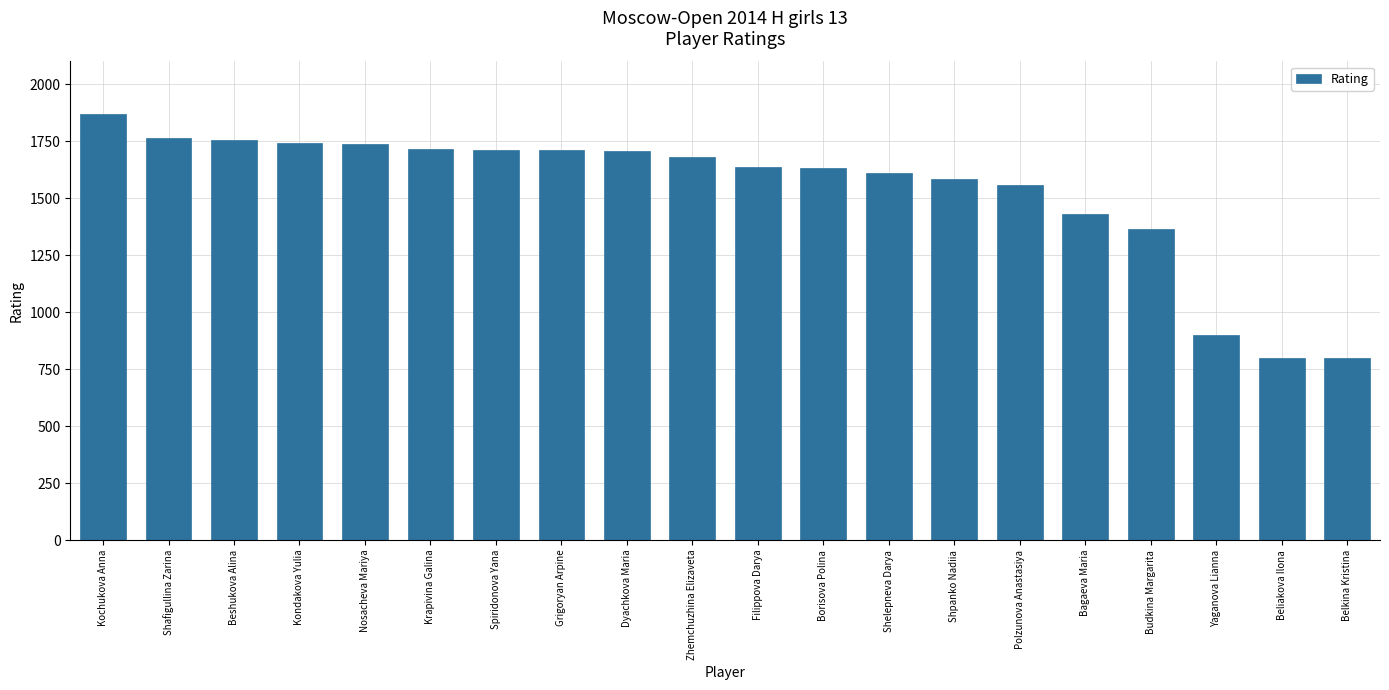

What is the sum of the values at Borisova Polina and Filippova Darya?

3273